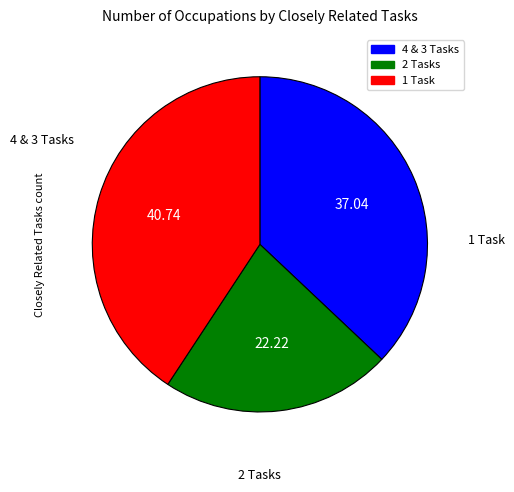

Does any single category account for the majority?

No